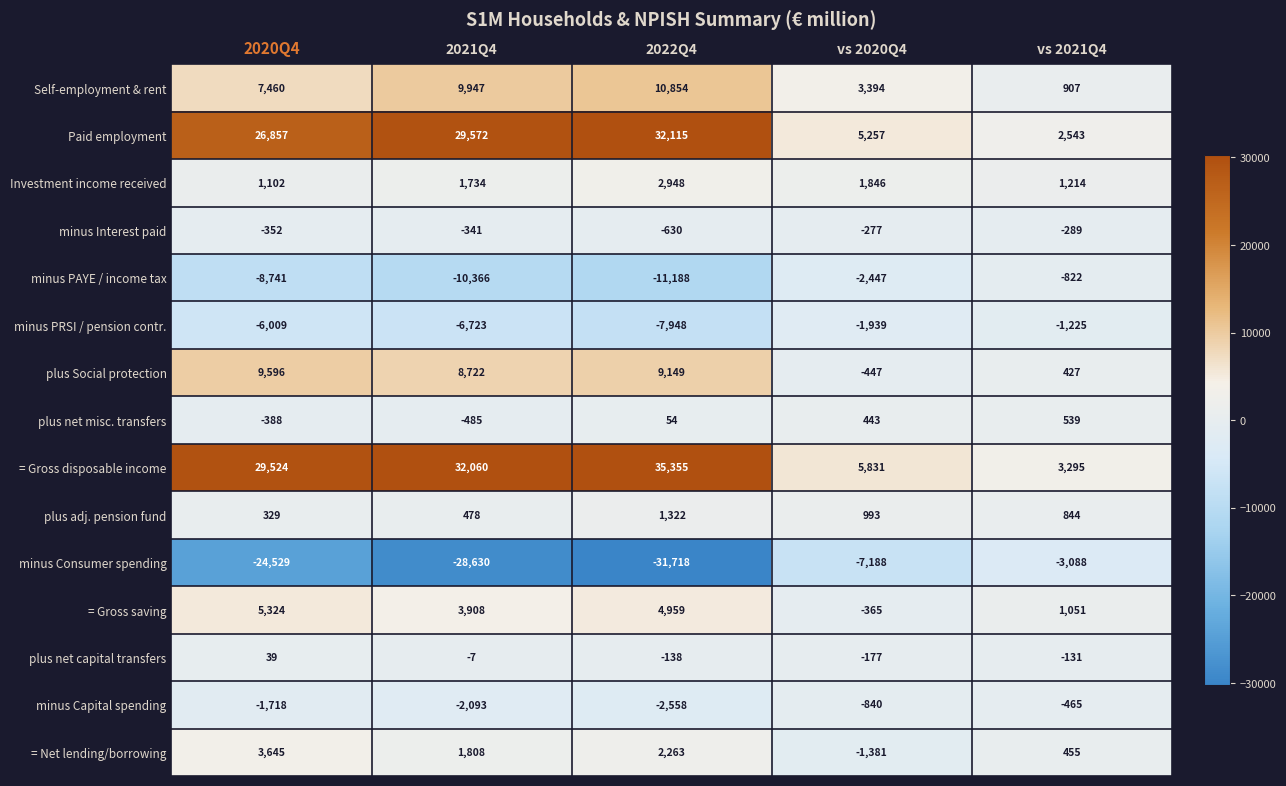

What is the maximum value shown in the chart?

35355